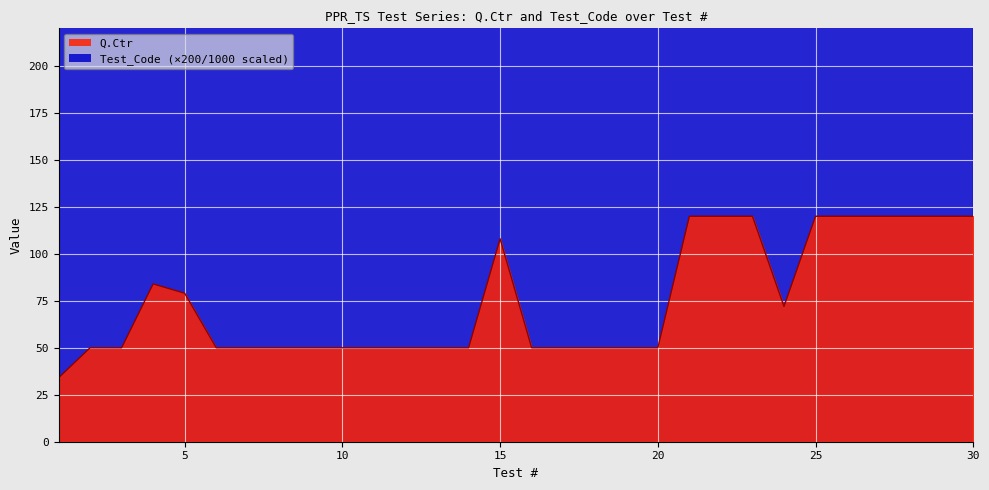

The Q.Ctr series shows 50.0 at 12. True or false?

True